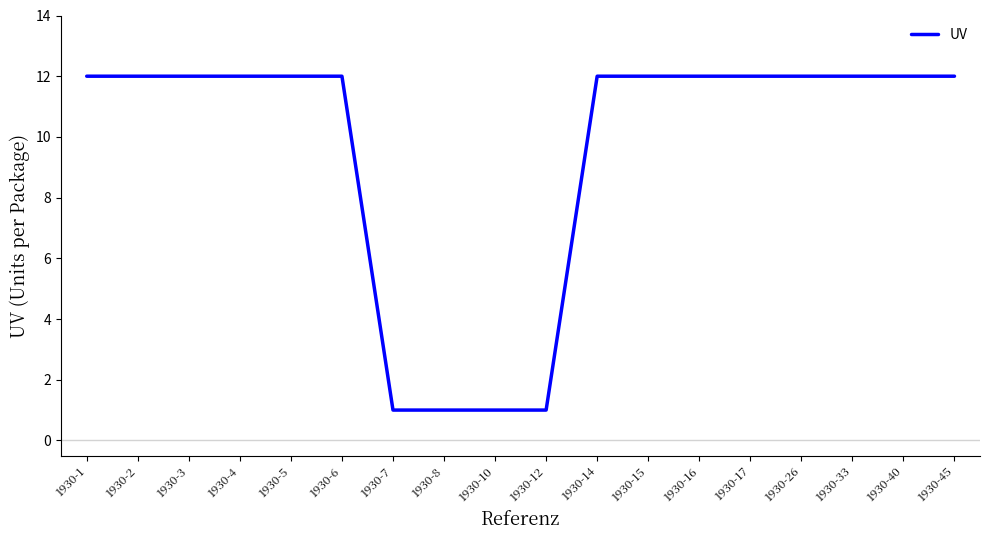

Is it true that the value at 1930-5 is 6?

False